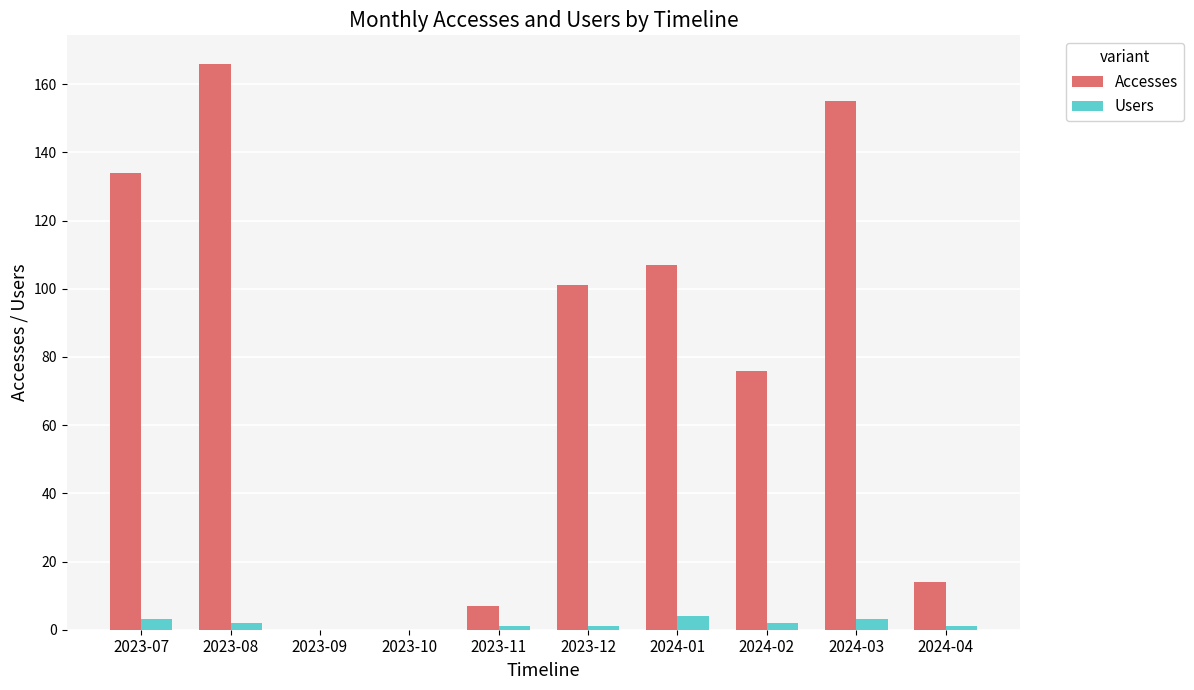

True or false: Accesses has a value of 155 at 2024-03.

True